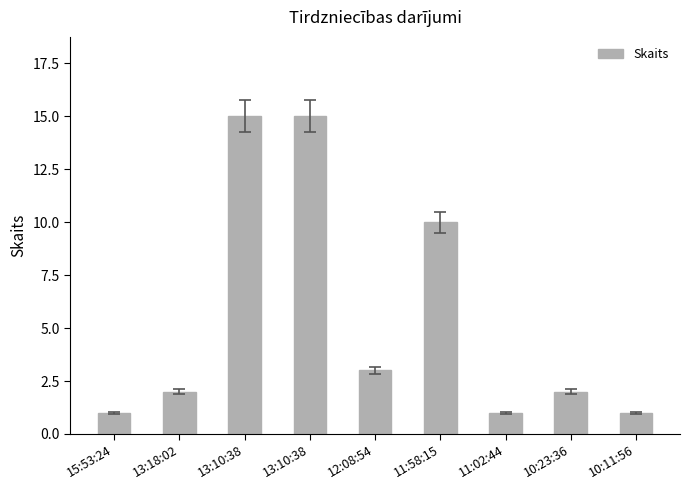

What is the sum of all values?

50